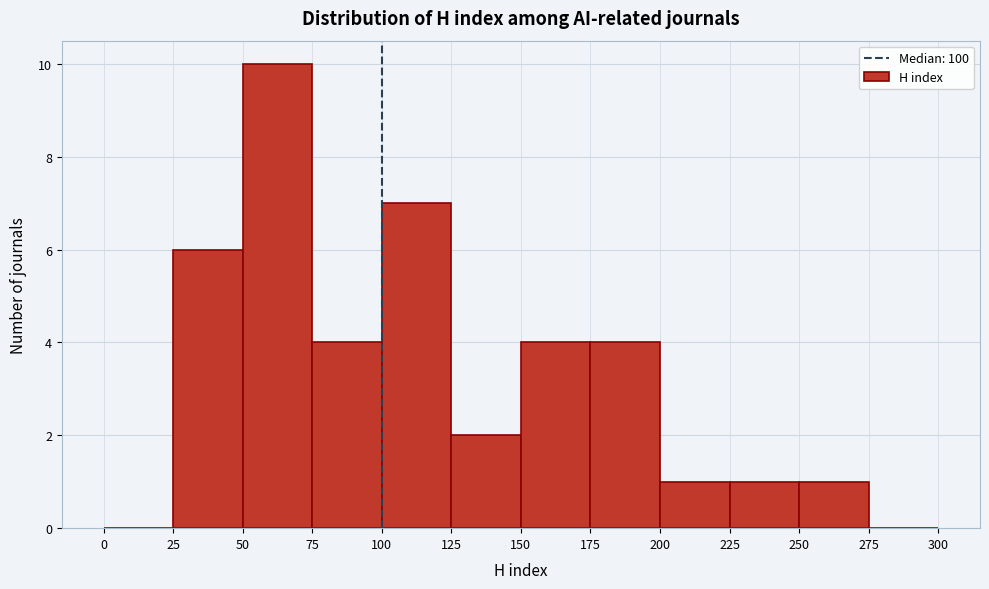

What is the height of the bar covering 125 to 150 on the x-axis? The values are not printed on the chart, so give them approximately, as read against the axis.

2